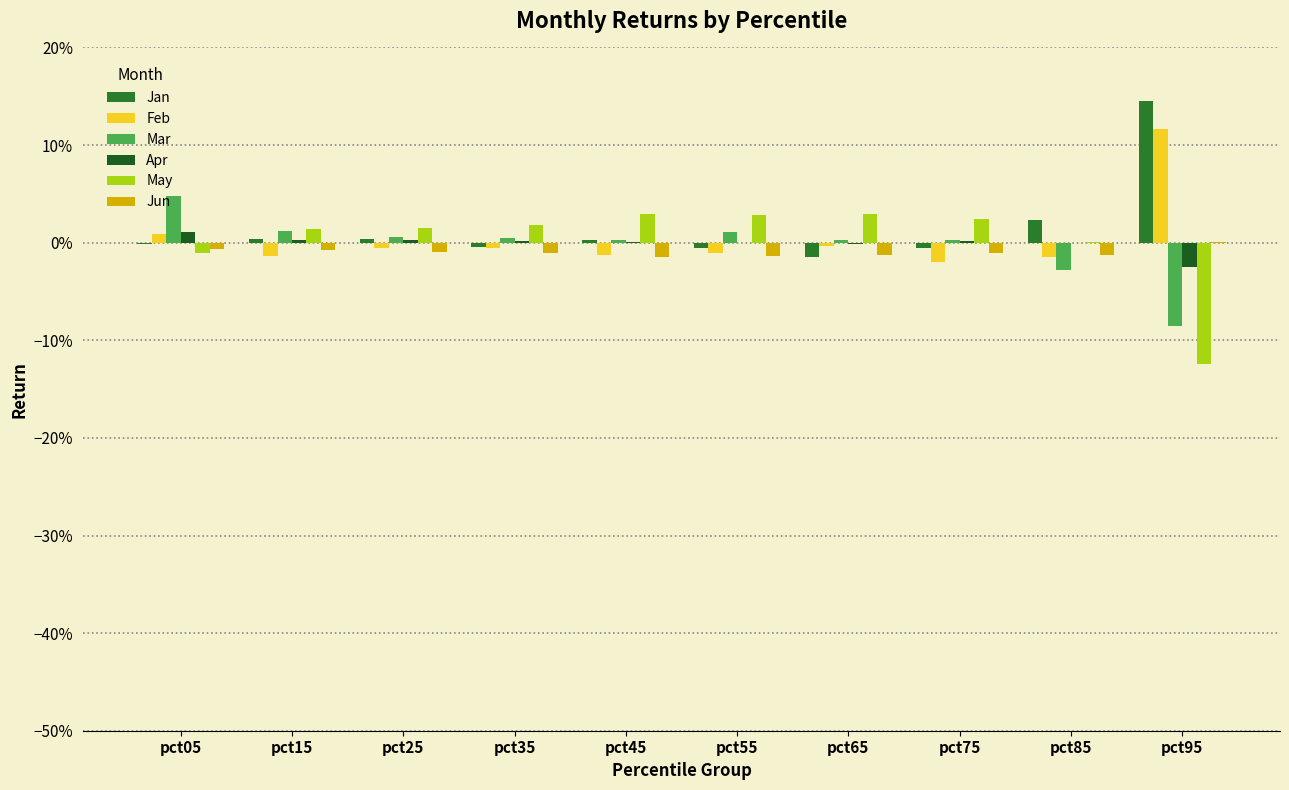

What is the minimum value shown in the chart?

-0.1